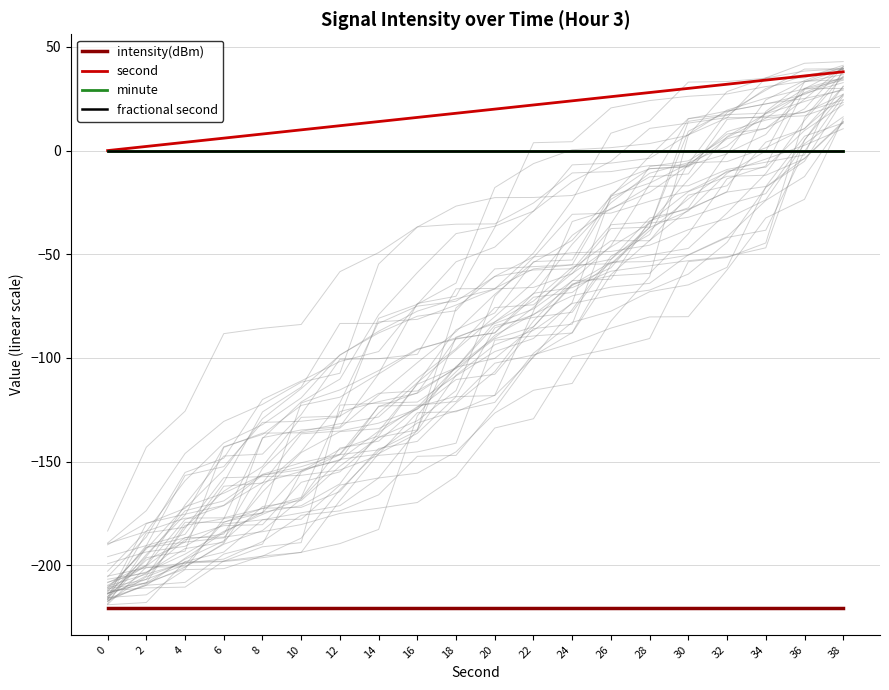

Between 18 and 38, which series saw the biggest shift?

second